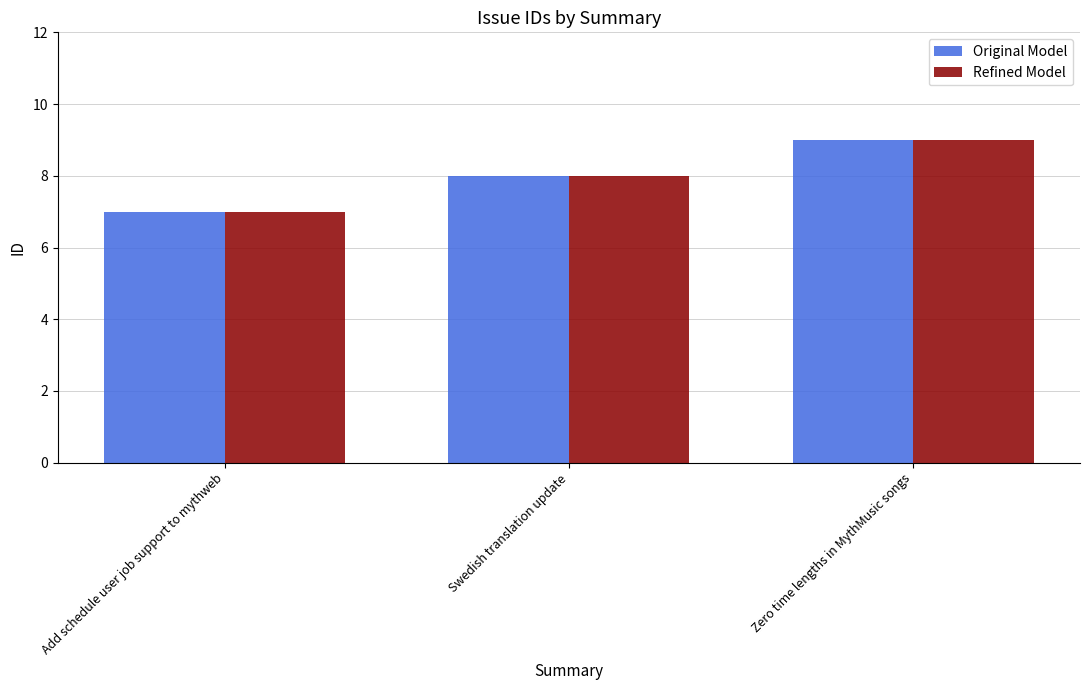

How many categories are shown in the chart?

3